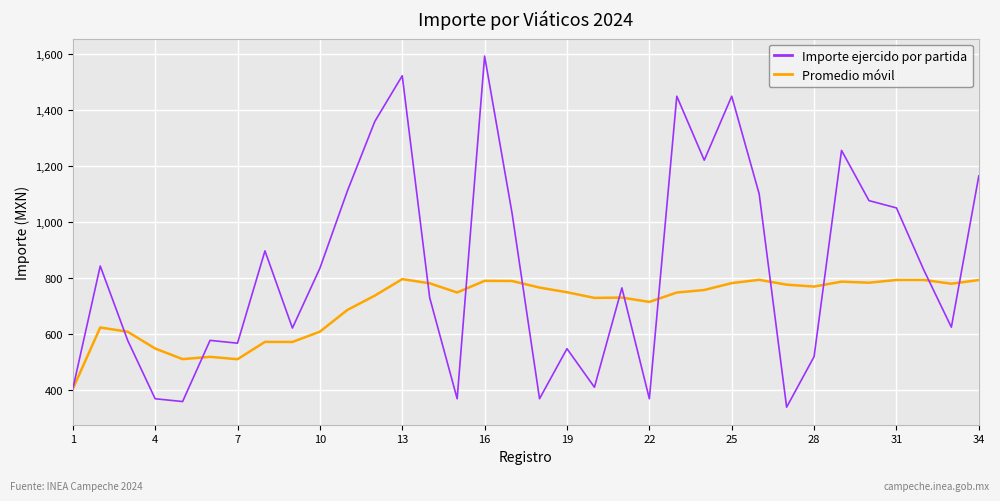

Rank the series by their average value, from lowest to highest.

Promedio móvil, Importe ejercido por partida